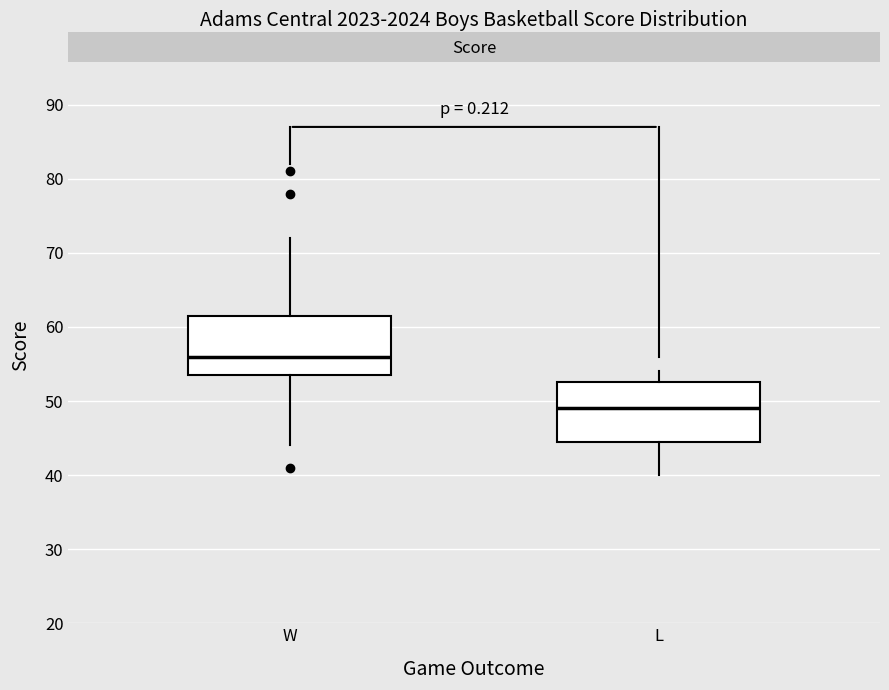

Reading left to right, read every box against the y-axis: the position of its median line, the range the box covers, and the ends of its whiskers. The values are not printed on the chart, so give them approximately, as read against the axis.

W: median 56, box 54 to 62, whiskers 44 to 72
L: median 49, box 45 to 53, whiskers 40 to 54